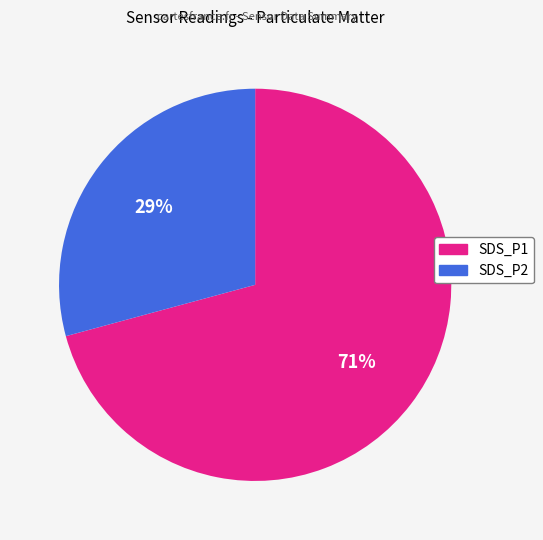

Rank the categories by value from highest to lowest.

SDS_P1, SDS_P2